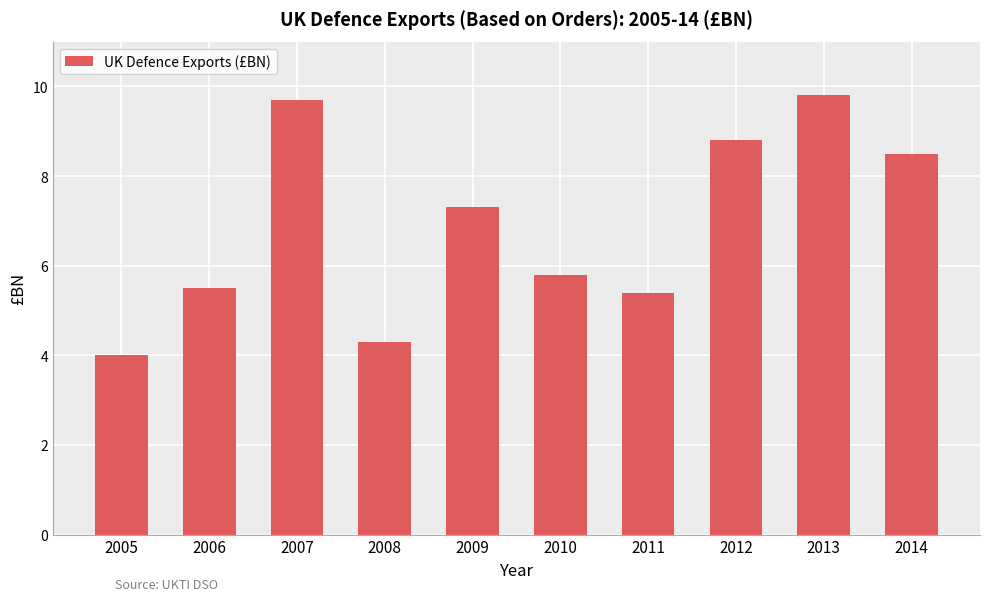

Reading left to right, list all the values displayed in this chart.

2005=4.0	2006=5.5	2007=9.7	2008=4.3	2009=7.3	2010=5.8	2011=5.4	2012=8.8	2013=9.8	2014=8.5